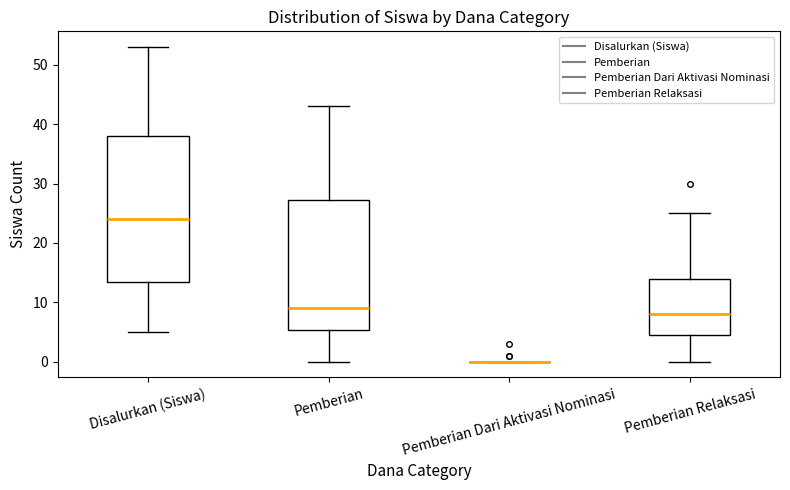

Reading left to right, read every box against the y-axis: the position of its median line, the range the box covers, and the ends of its whiskers. The values are not printed on the chart, so give them approximately, as read against the axis.

Disalurkan (Siswa): median 24, box 14 to 38, whiskers 5 to 53
Pemberian: median 9, box 5 to 27, whiskers 0 to 43
Pemberian Dari Aktivasi Nominasi: box collapsed to a line at 0, whiskers 0 to 0
Pemberian Relaksasi: median 8, box 5 to 14, whiskers 0 to 25